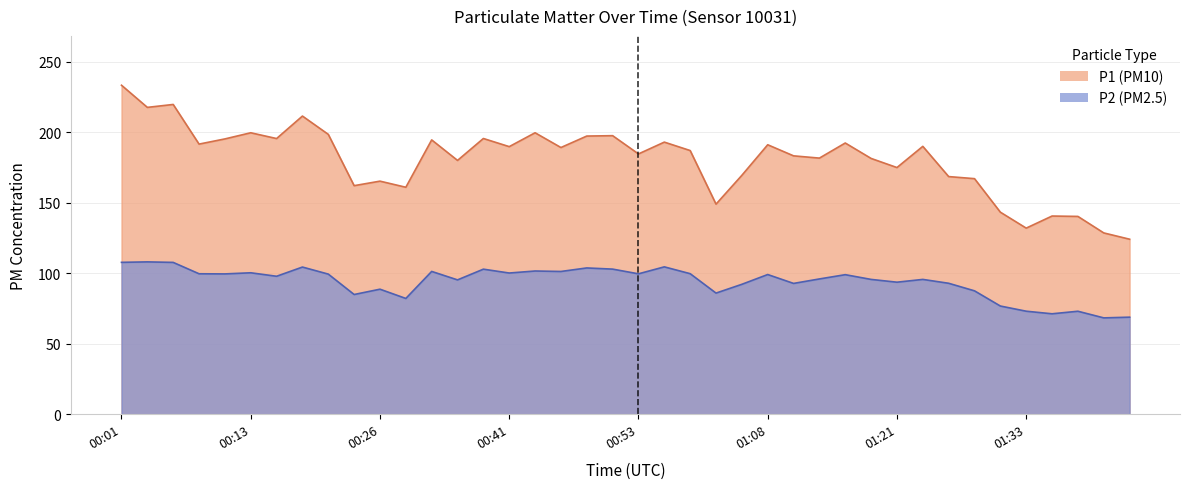

How many data points does each series have?

40